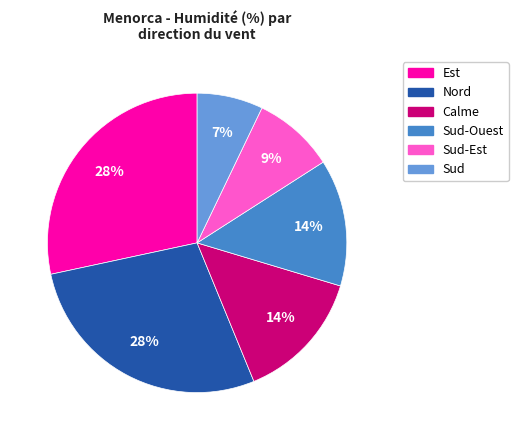

How many segments does this pie chart have?

6